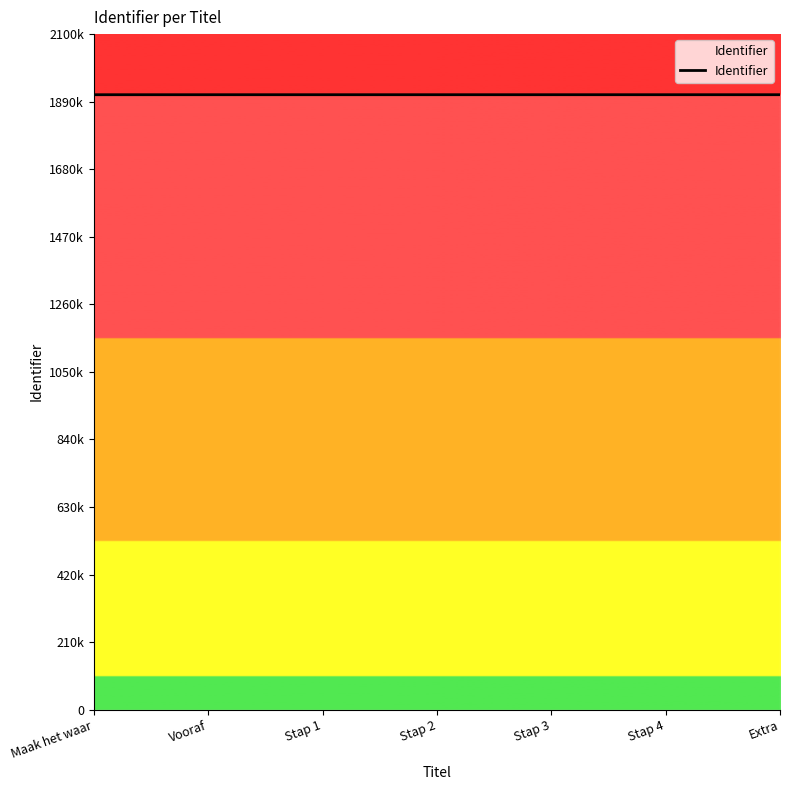

Rank the categories by value from lowest to highest.

Maak het waar, Vooraf, Stap 1, Stap 2, Stap 3, Stap 4, Extra